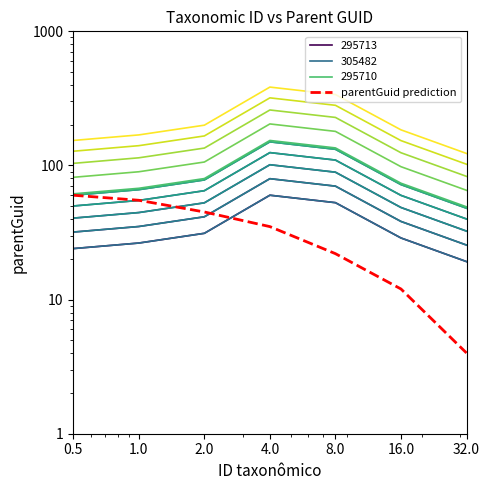

What is the label of the 7th point from the right?

0.5